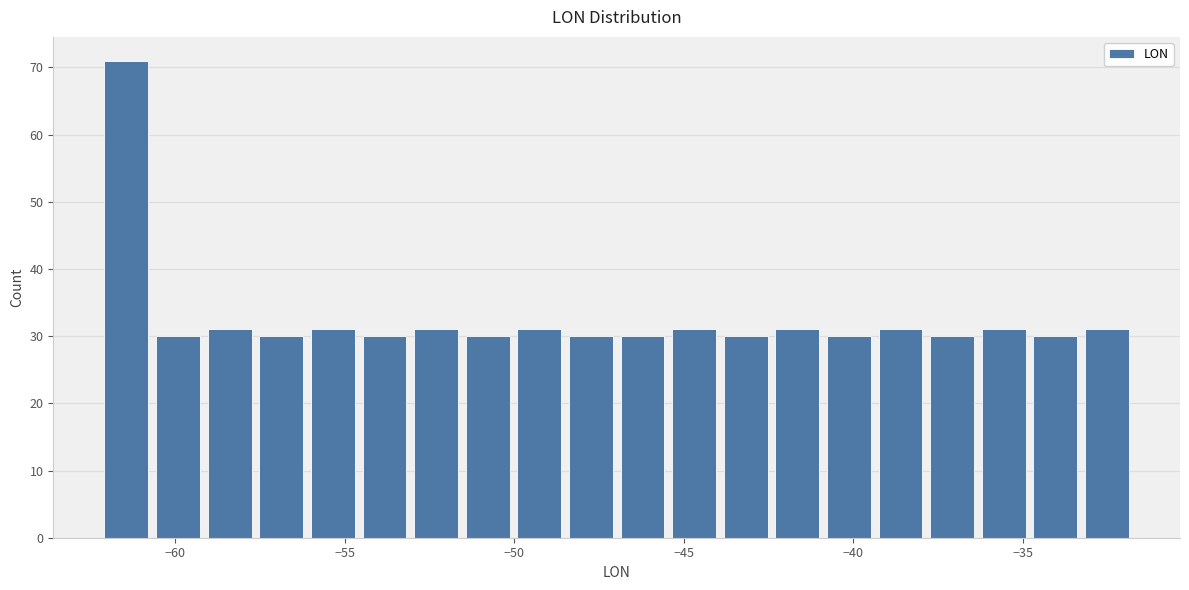

Read against the x-axis, roughly where is the centre of the tallest bar?

-61.5